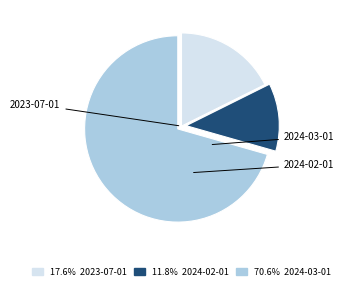

Do 11.8% 2024-02-01 and 17.6% 2023-07-01 together represent more than half of the pie?

No